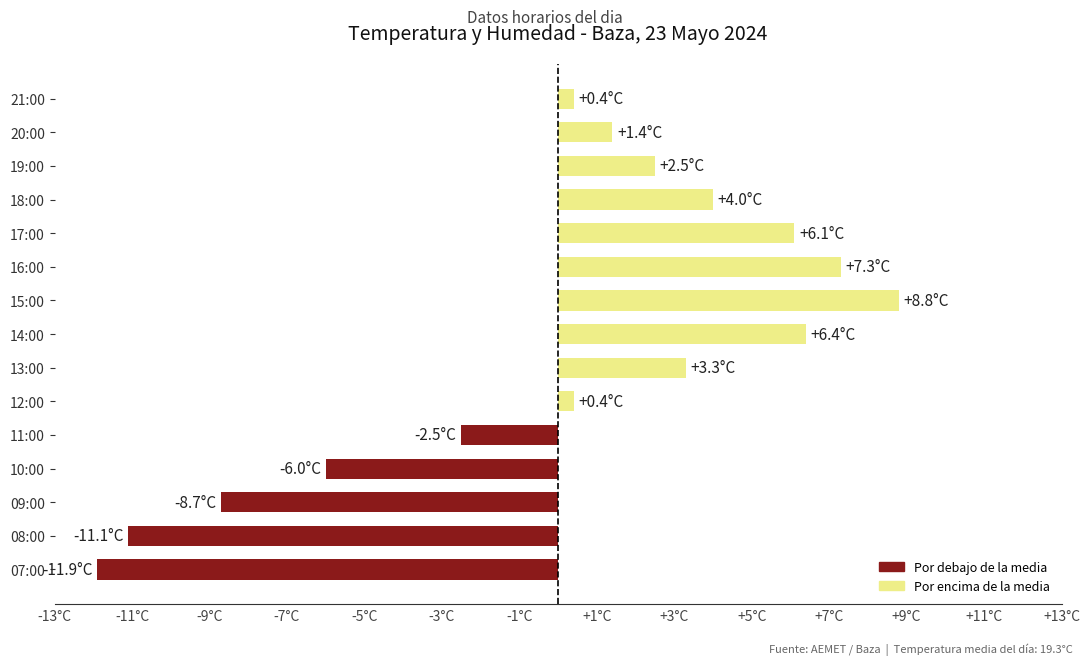

What is the sum of all values?

0.4